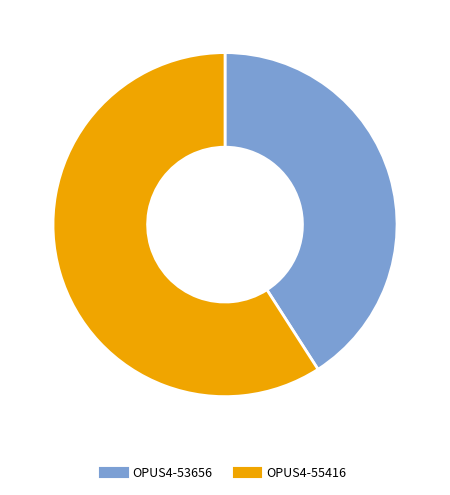

Is there any slice that represents more than half of the pie?

Yes